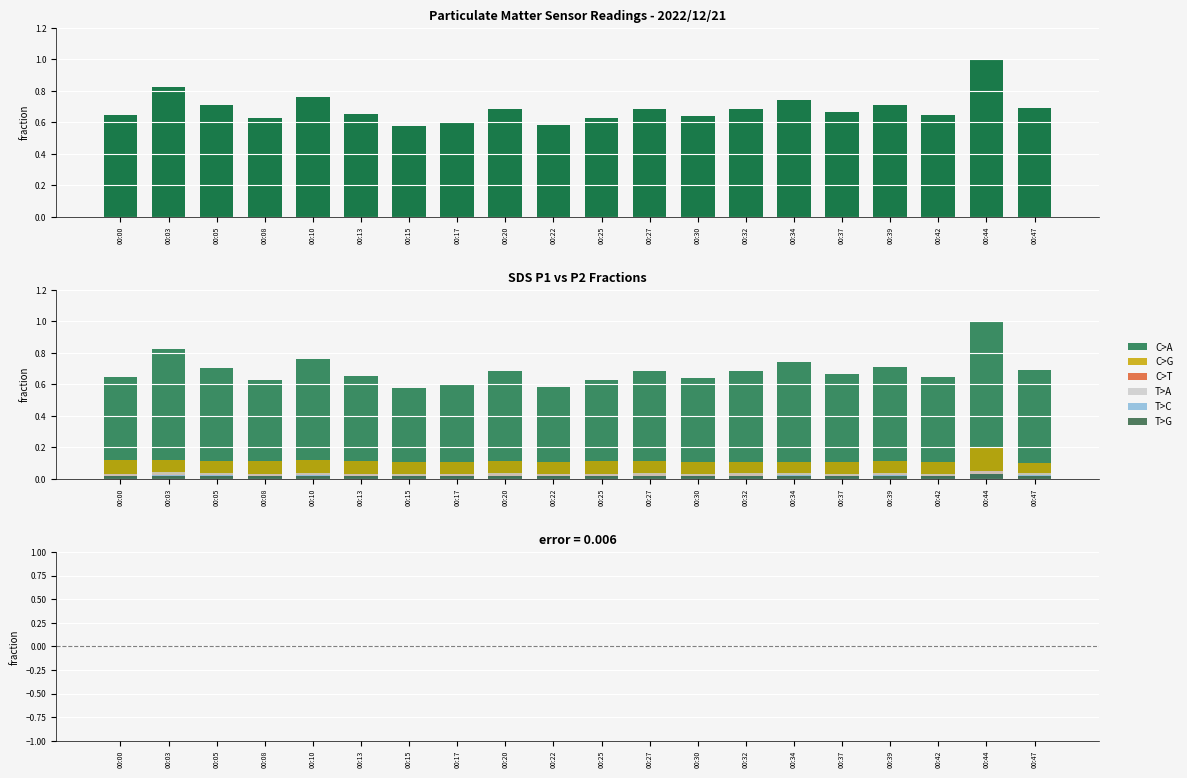

Between 00:20 and 00:32, which series saw the biggest shift?

SDS_P2